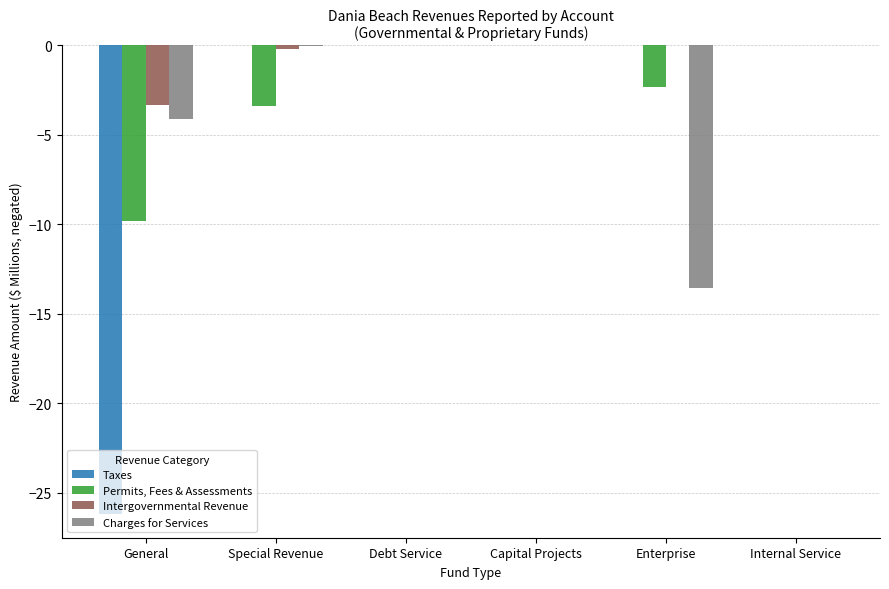

How many series are shown in this chart?

4